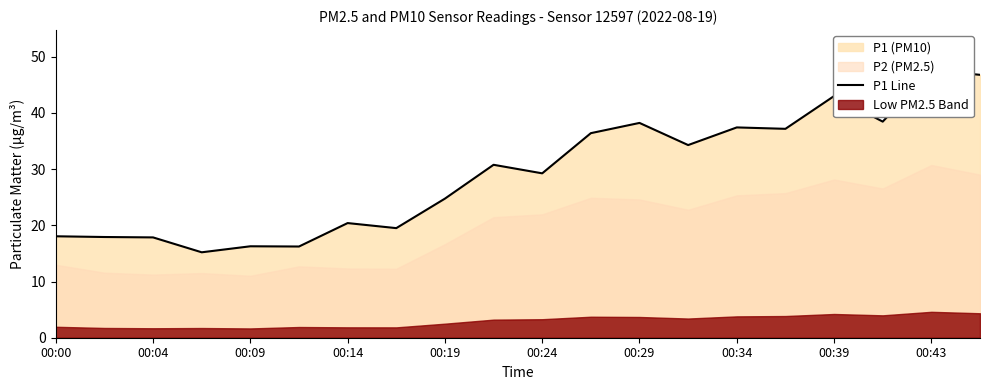

True or false: the data shows 43.0 at 00:39.

True